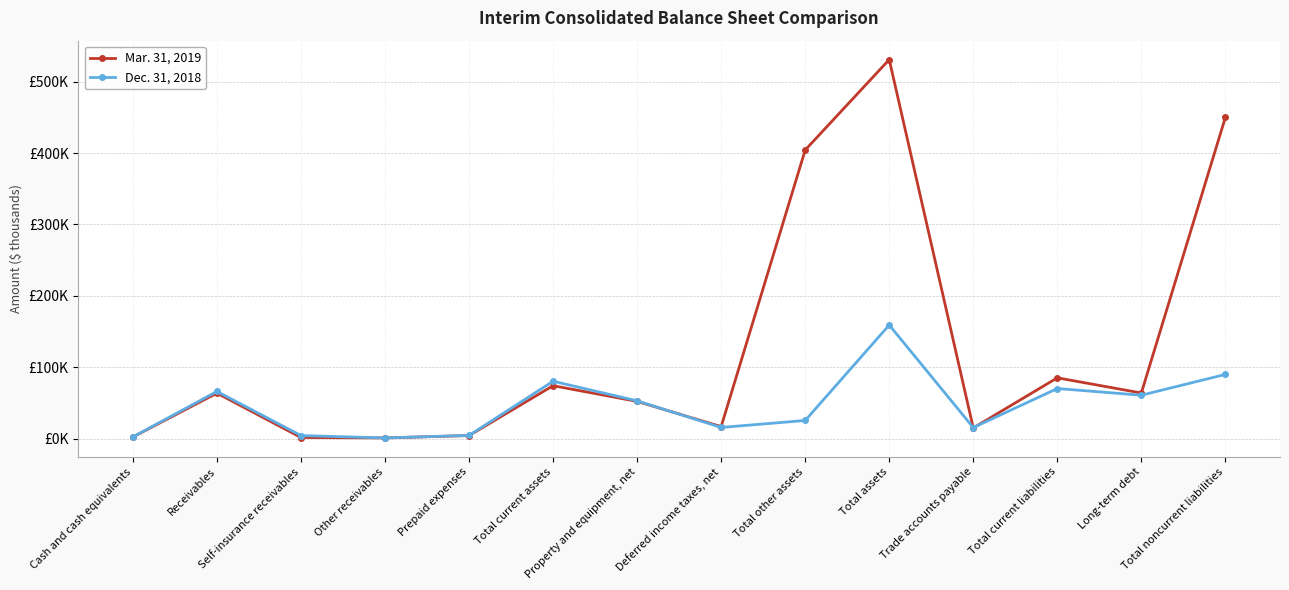

What is the maximum value shown in the chart?

530869